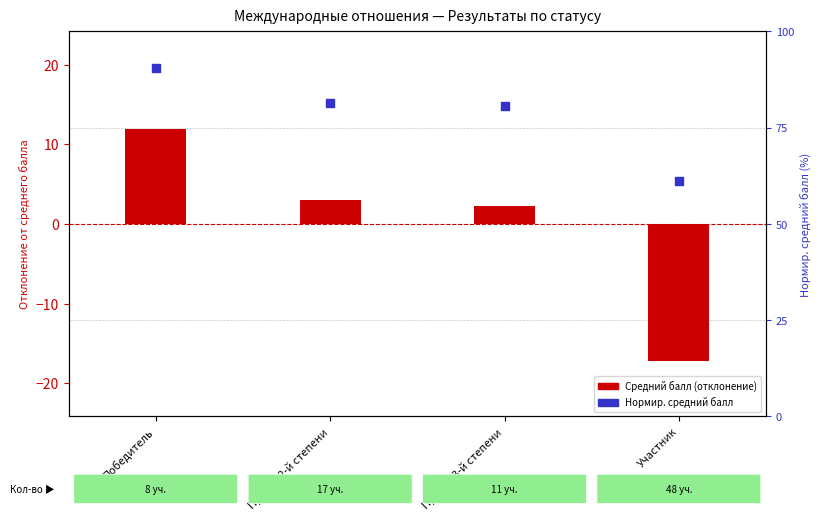

What is the total value across all series at Участник?

-16.6